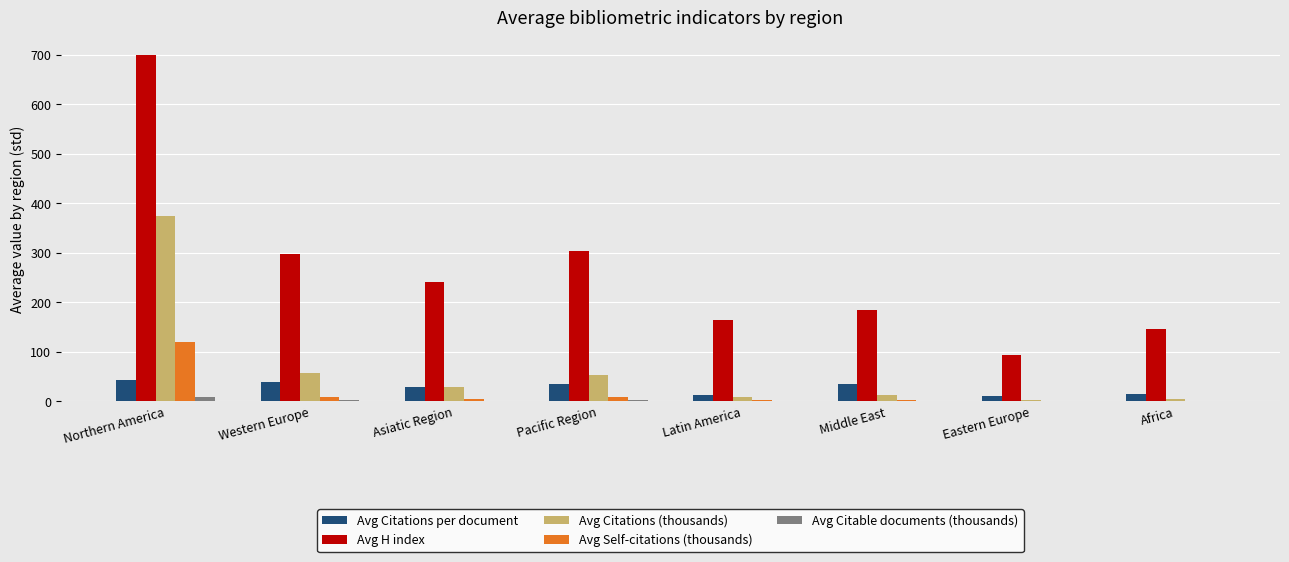

What is the sum of all Avg Citable documents (thousands) values?

13.8